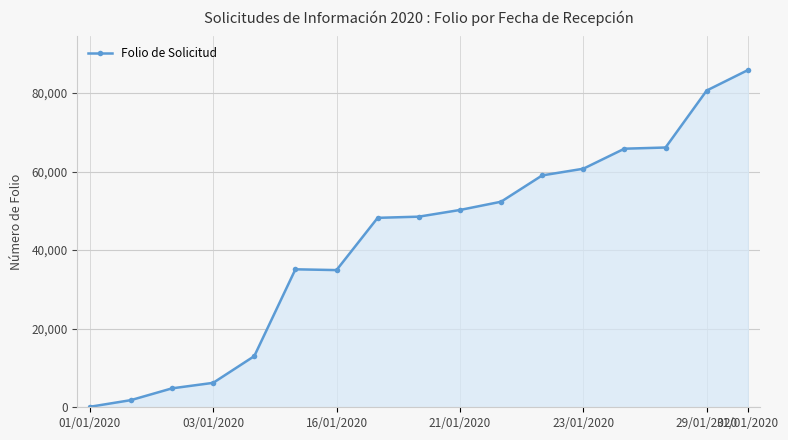

Does the chart have visible grid lines?

Yes